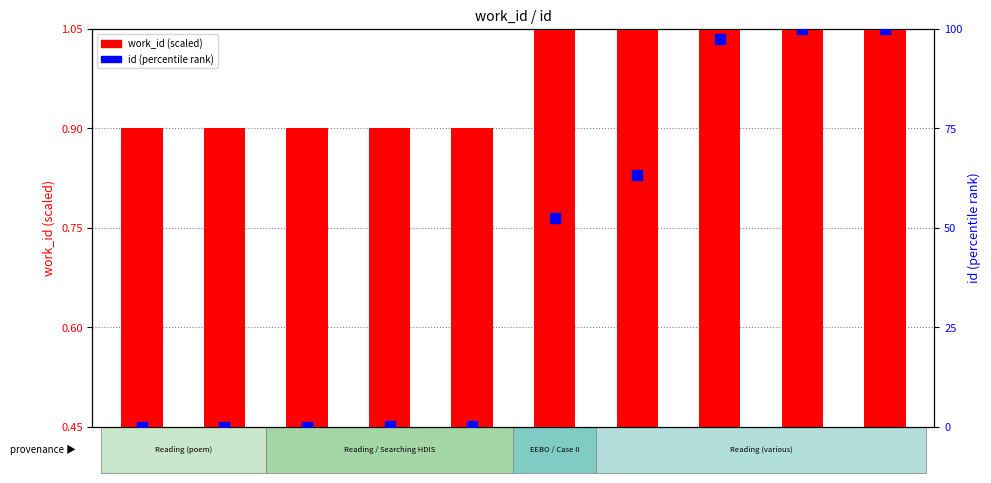

Is the value of id (percentile rank) at 25202 greater than the value of work_id (scaled) at 9356?

Yes